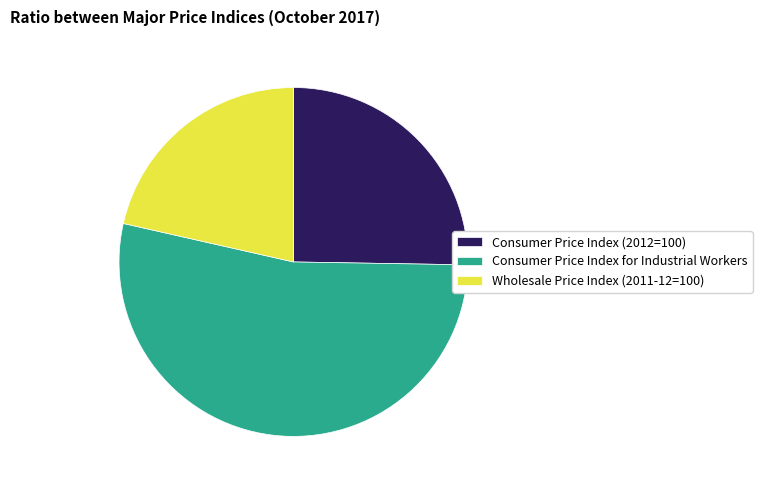

Is the sum of Consumer Price Index for Industrial Workers and Consumer Price Index (2012=100) greater than half?

Yes